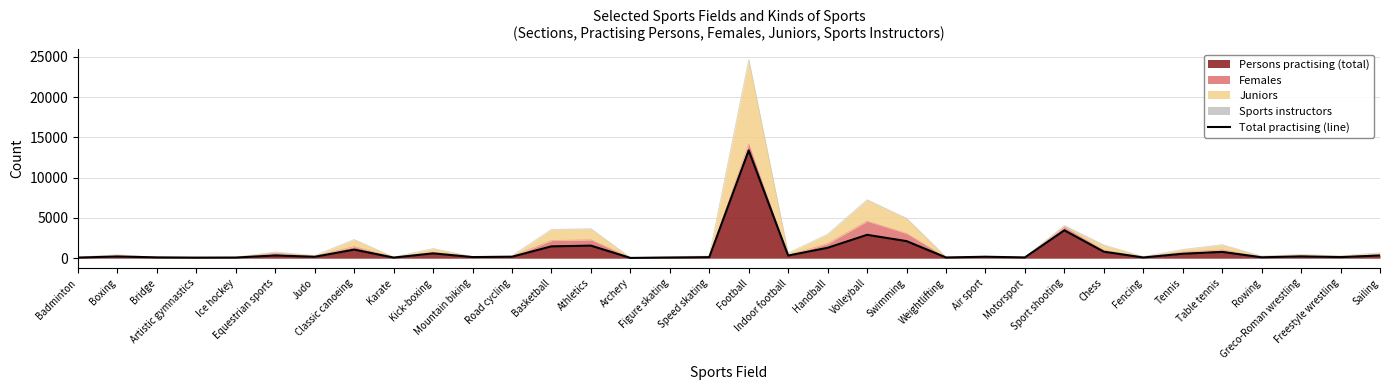

What is the sum of the values at Classic canoeing and Ice hockey?

1126